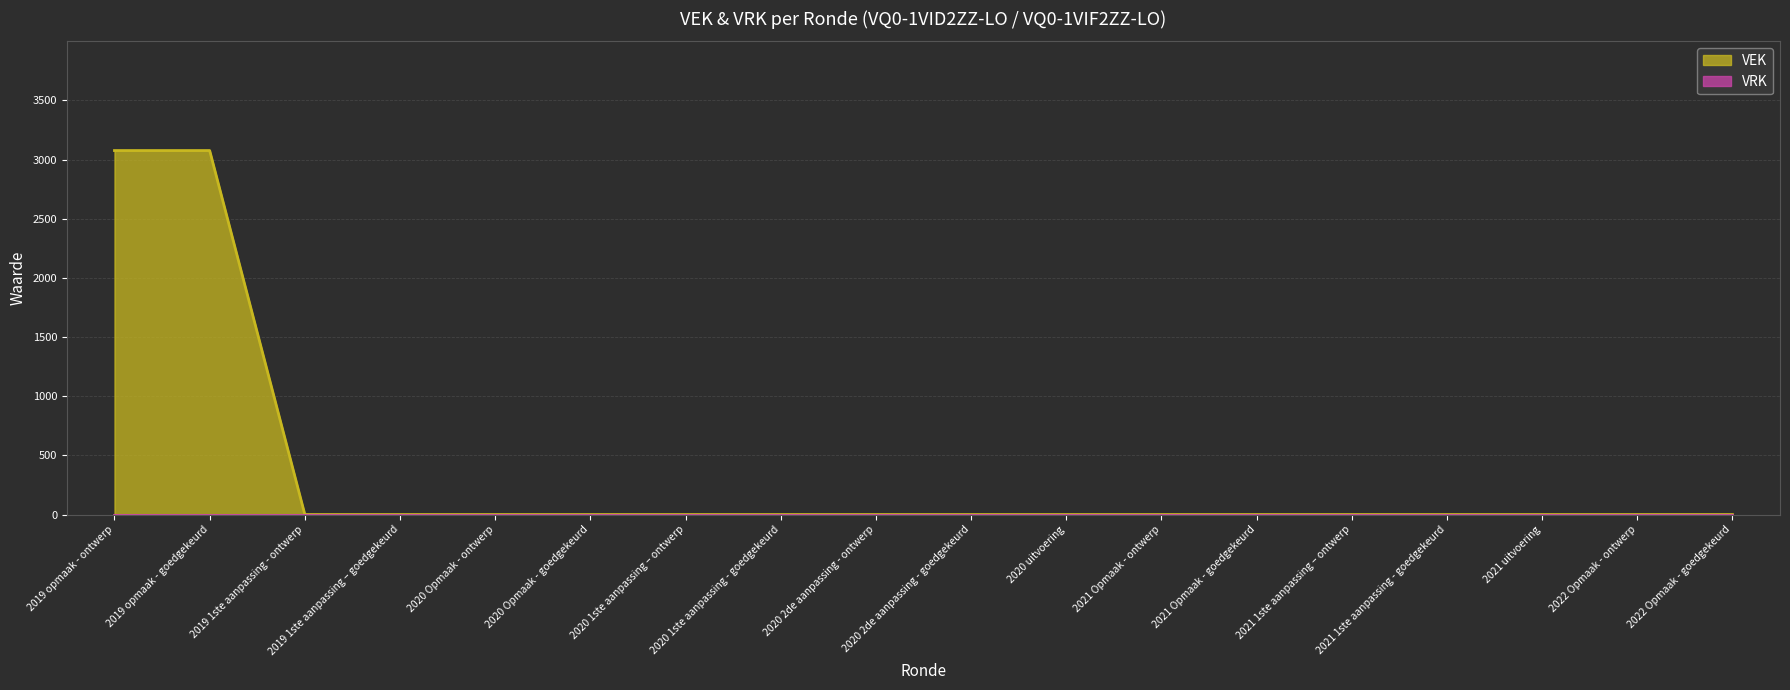

True or false: there are more than 1 points higher than both neighbors.

False